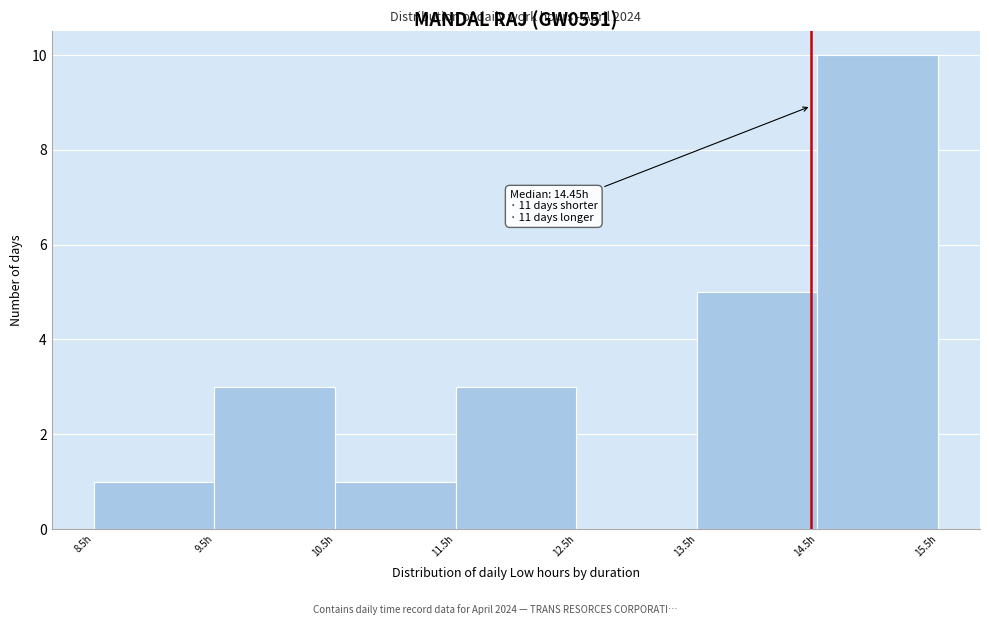

Over which range of the x-axis is the bar tallest?

14.5 to 15.5